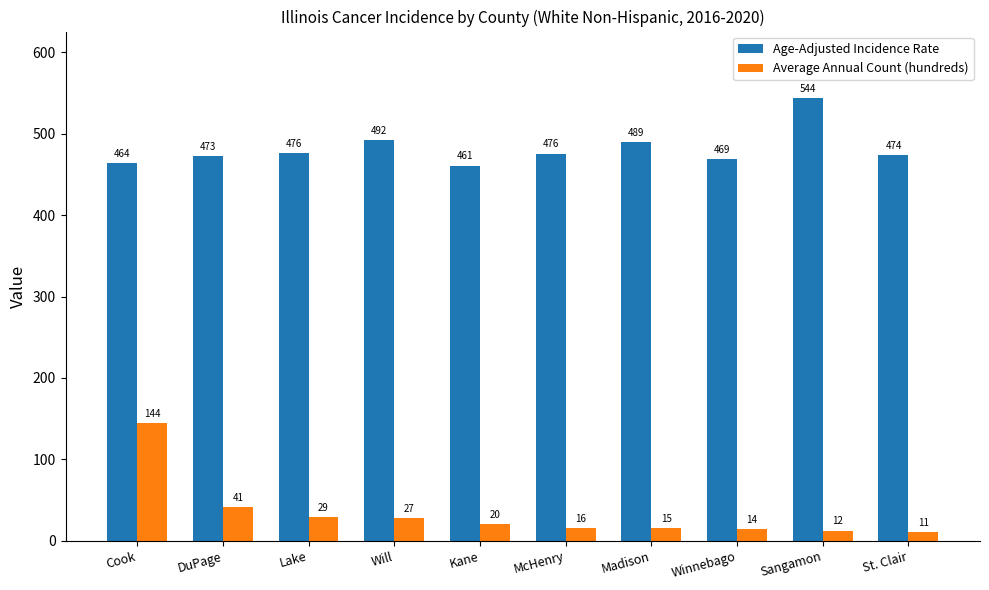

How many bars are there in total?

20